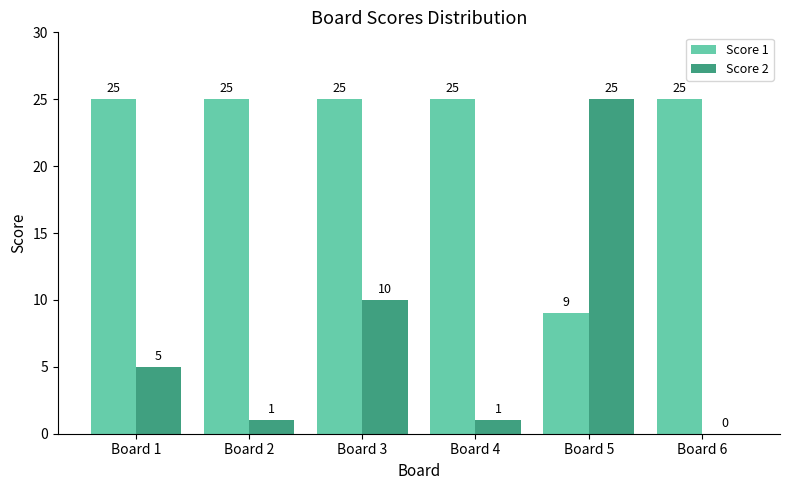

Which series has the largest total across all categories?

Score 1